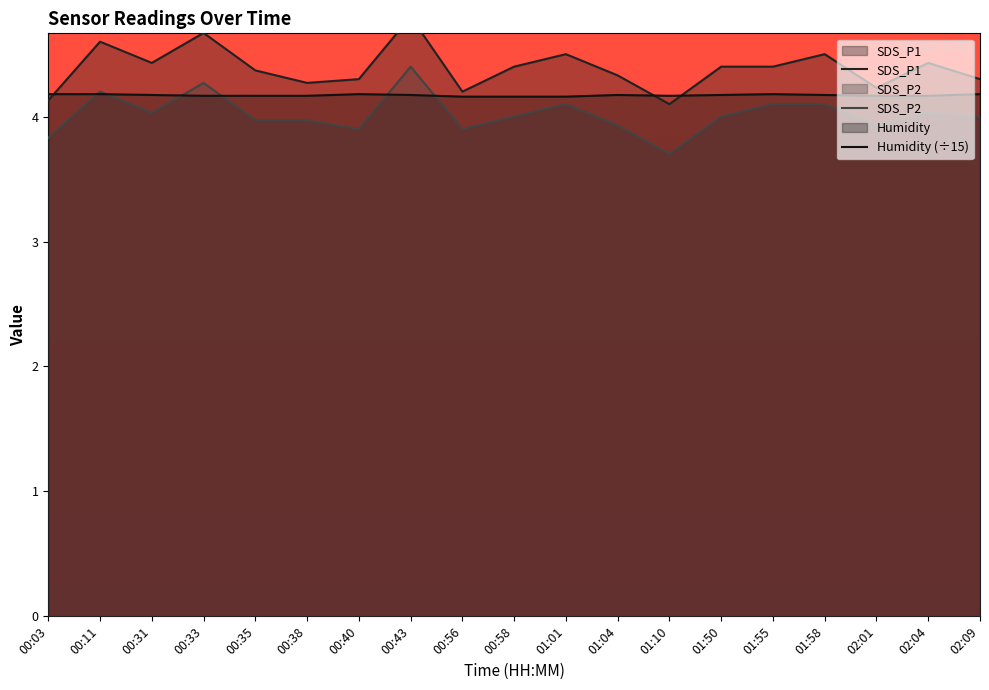

Does the chart have visible grid lines?

No